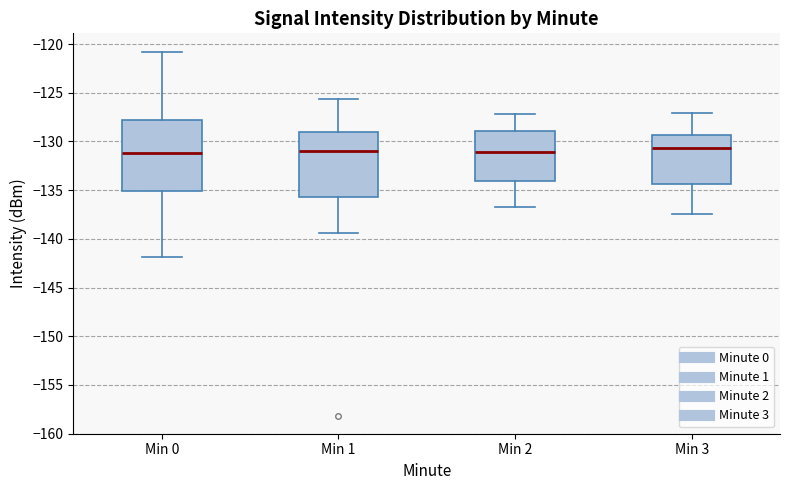

Where does the upper whisker of the box for Min 2 end on the y-axis? The values are not printed on the chart, so give them approximately, as read against the axis.

-127.0